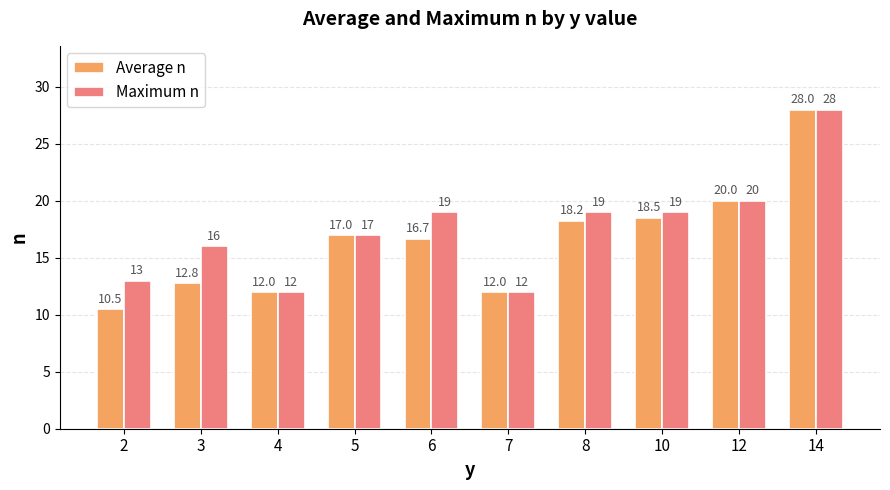

Is it true that Maximum n equals 19.0 at 6?

True